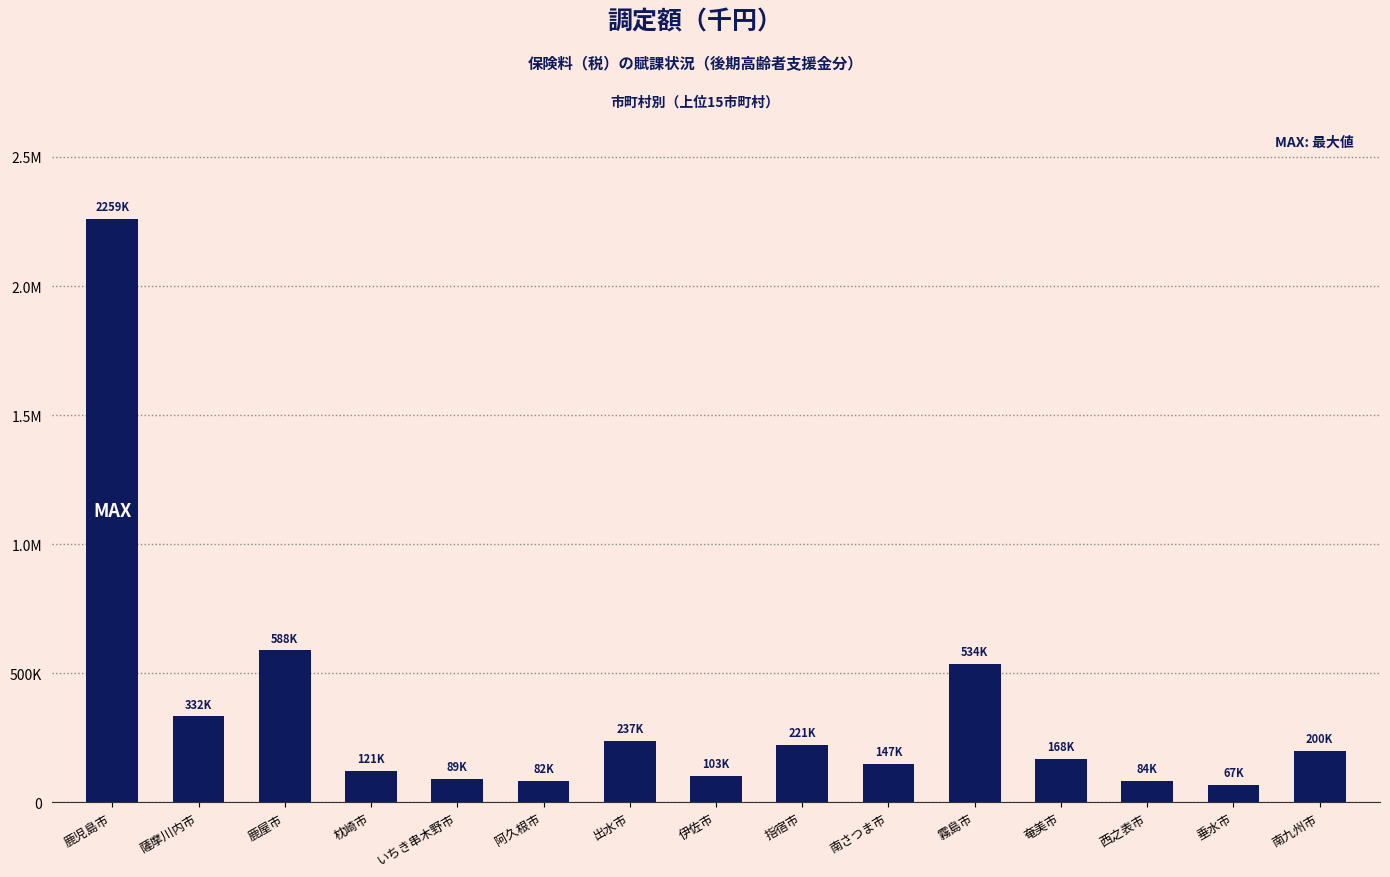

Are the bars horizontal?

No